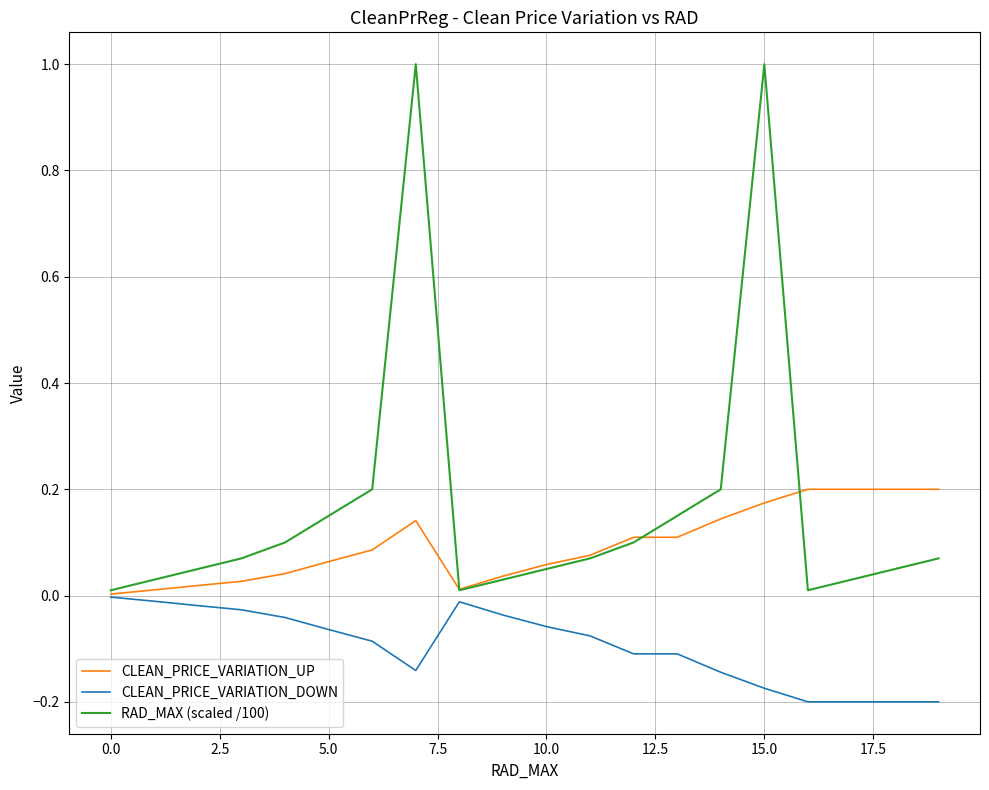

What is the maximum value for RAD_MAX (scaled /100)?

1.0